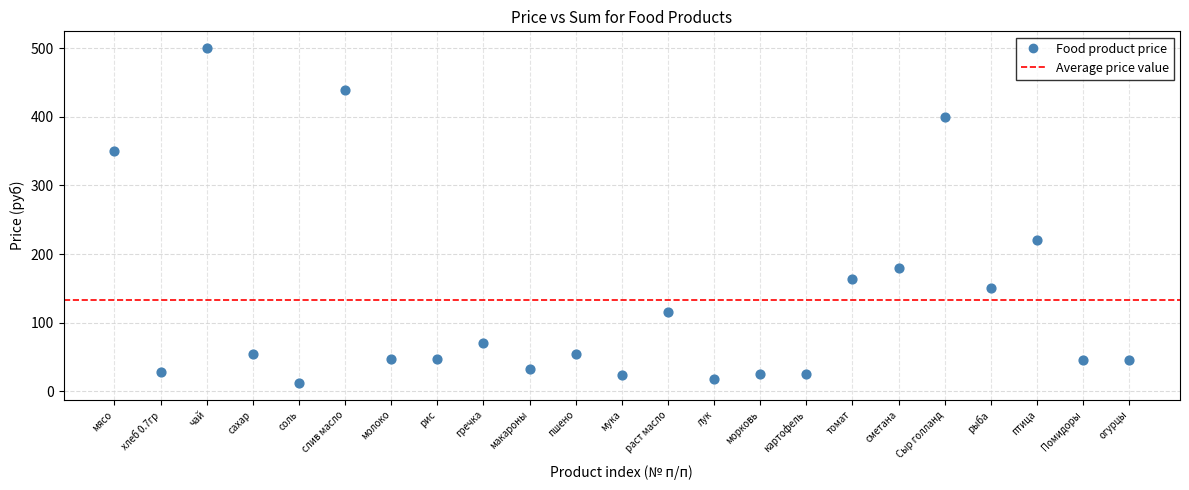

What is the range of Y values (max minus min)?

488.0